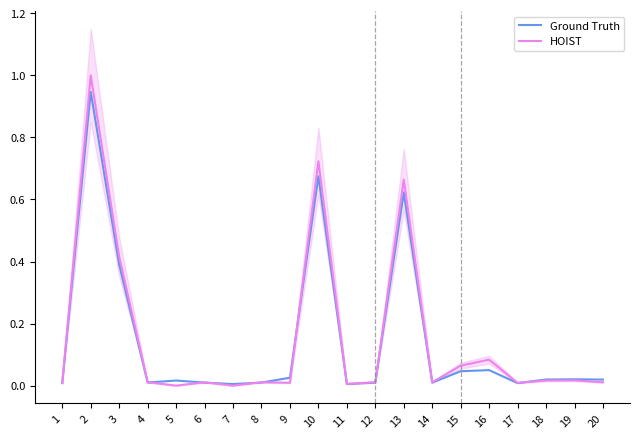

Is it true that HOIST equals 0.0 at 12?

False